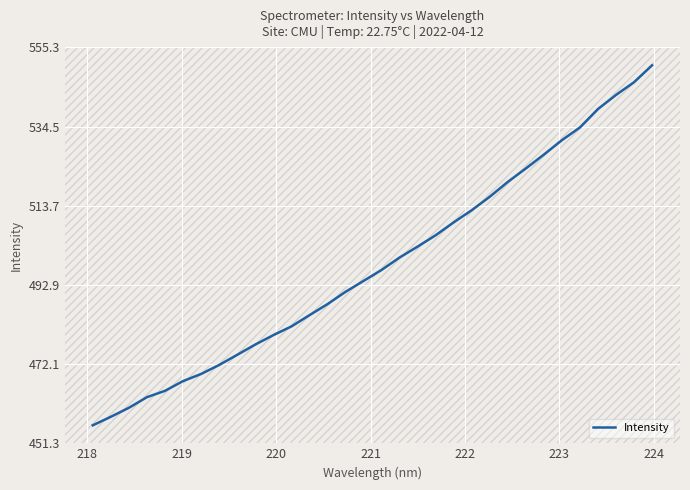

What is the smallest value displayed?

456.1